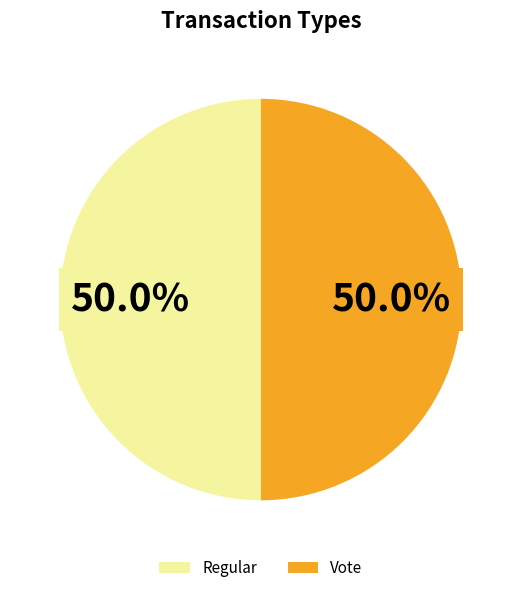

To the nearest percent, what is the average slice percentage?

50%